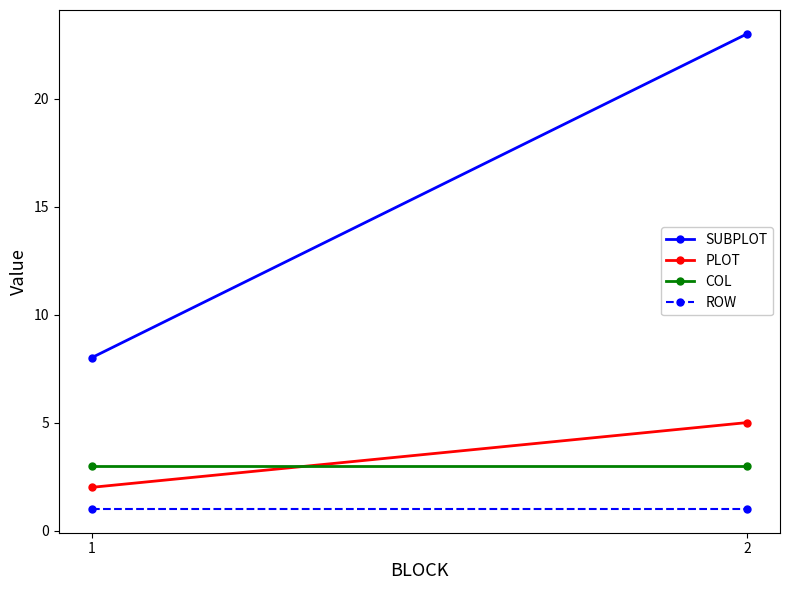

List the labels in order of SUBPLOT value, smallest first.

1, 2